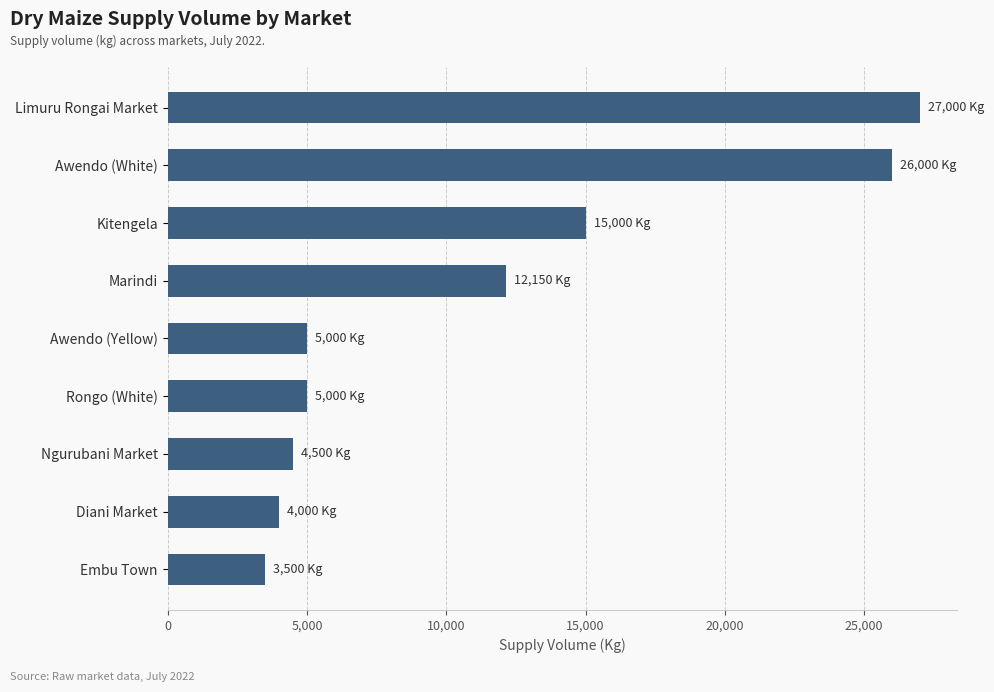

What is the difference between the values at Awendo (Yellow) and Kitengela?

10000